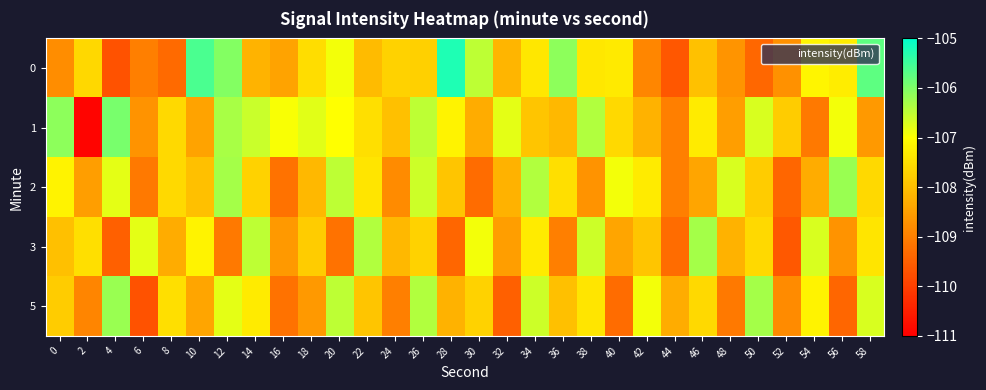

At how many categories does at least one series exceed -108?

29